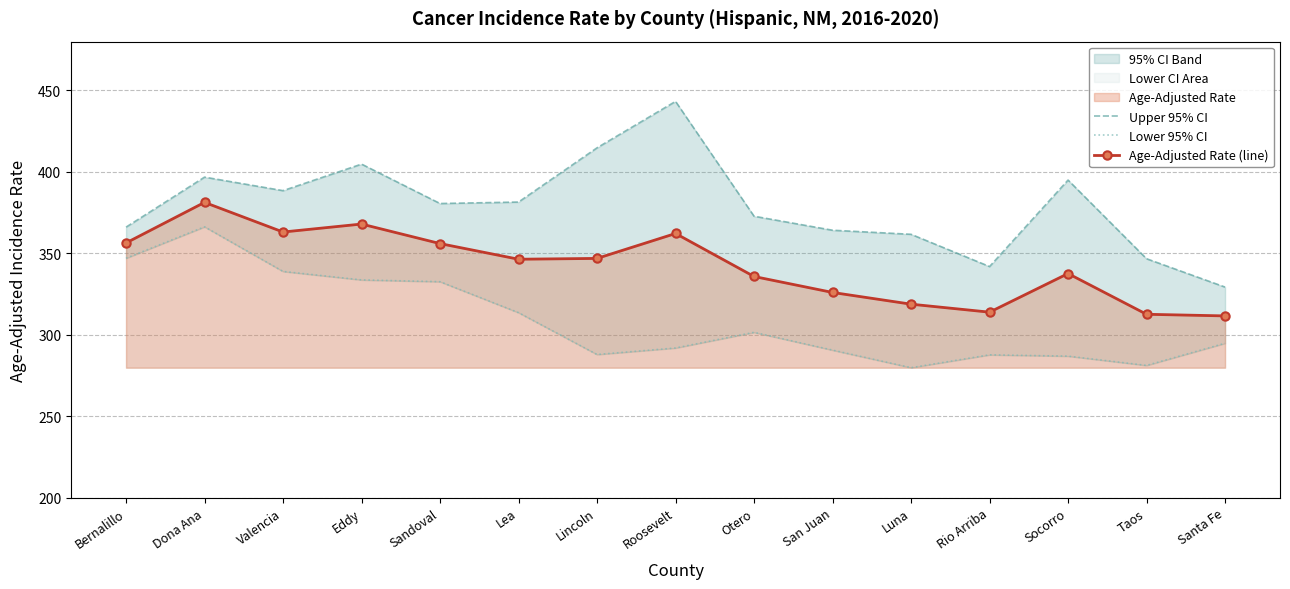

What is the value of the Age-Adjusted Rate (line) point at the 6th from the left?

346.4